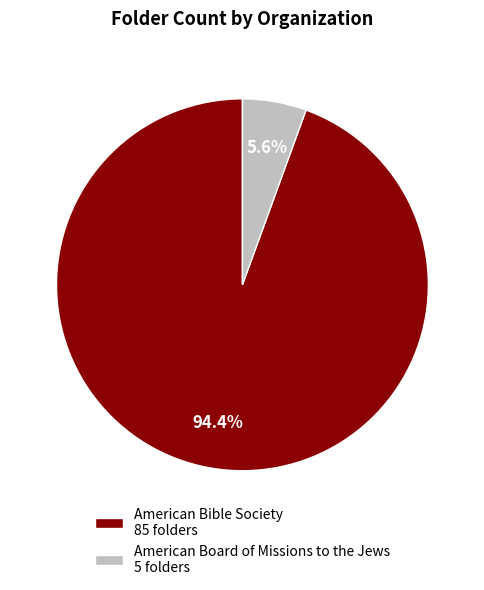

True or false: American Bible Society accounts for 94% of the total.

True